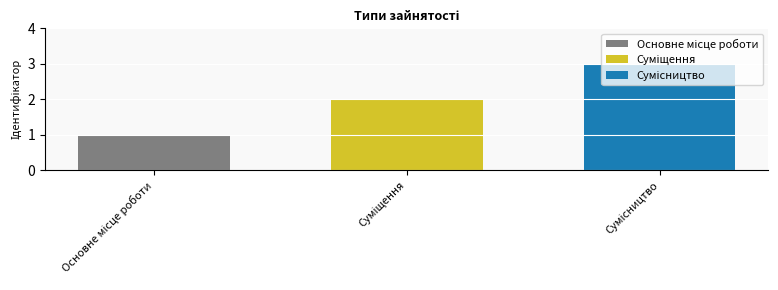

What is the maximum value shown in the chart?

3